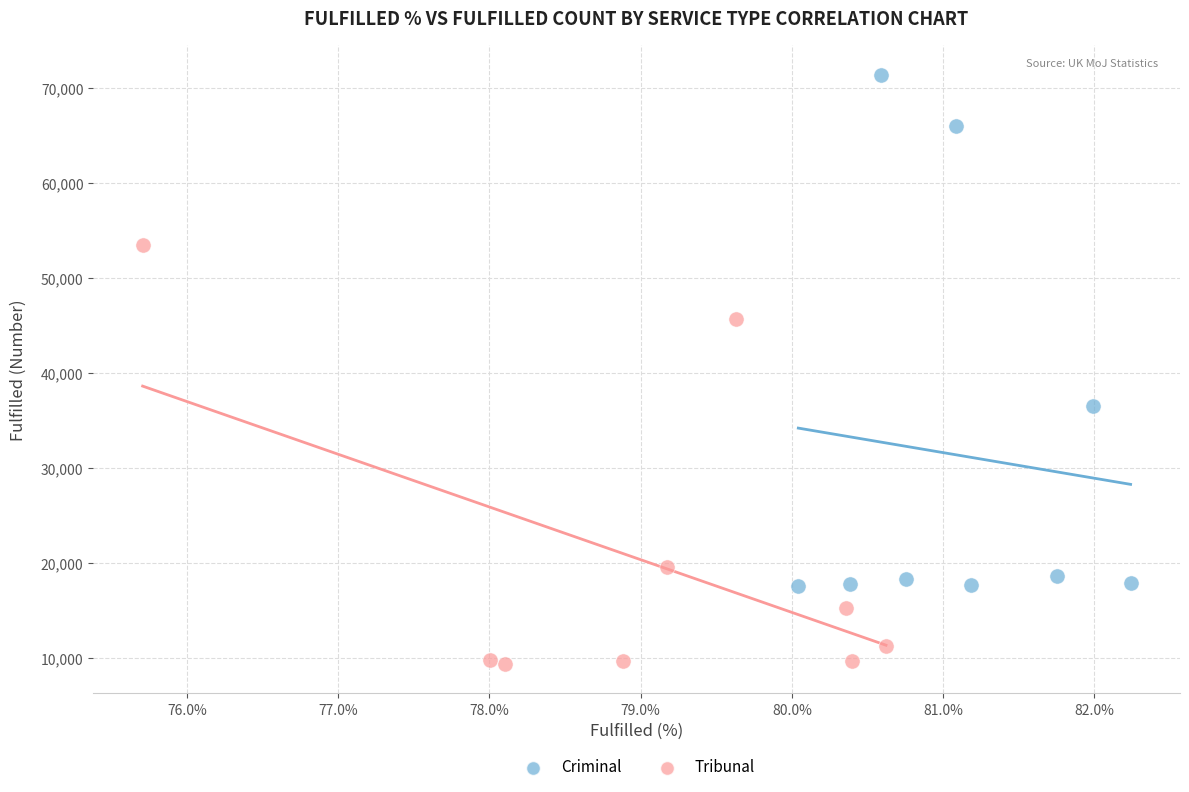

Which series reaches the minimum Y coordinate?

Tribunal